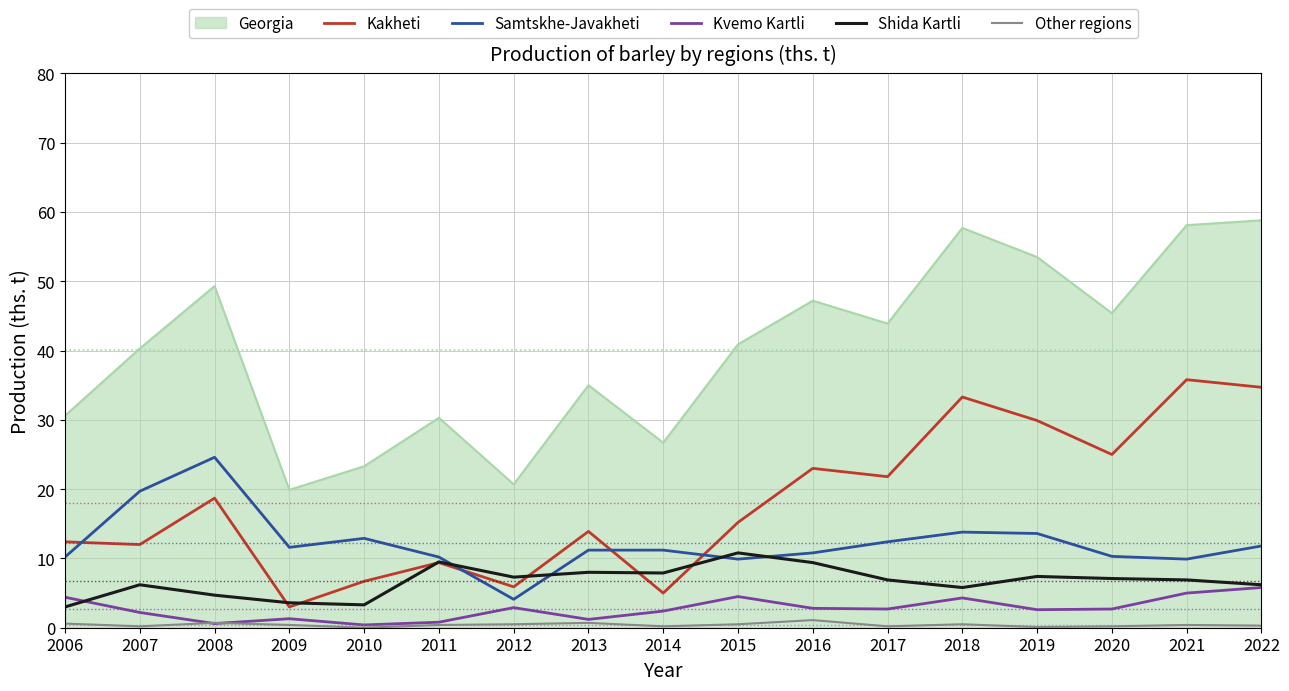

What is the average value of the Shida Kartli series?

6.7